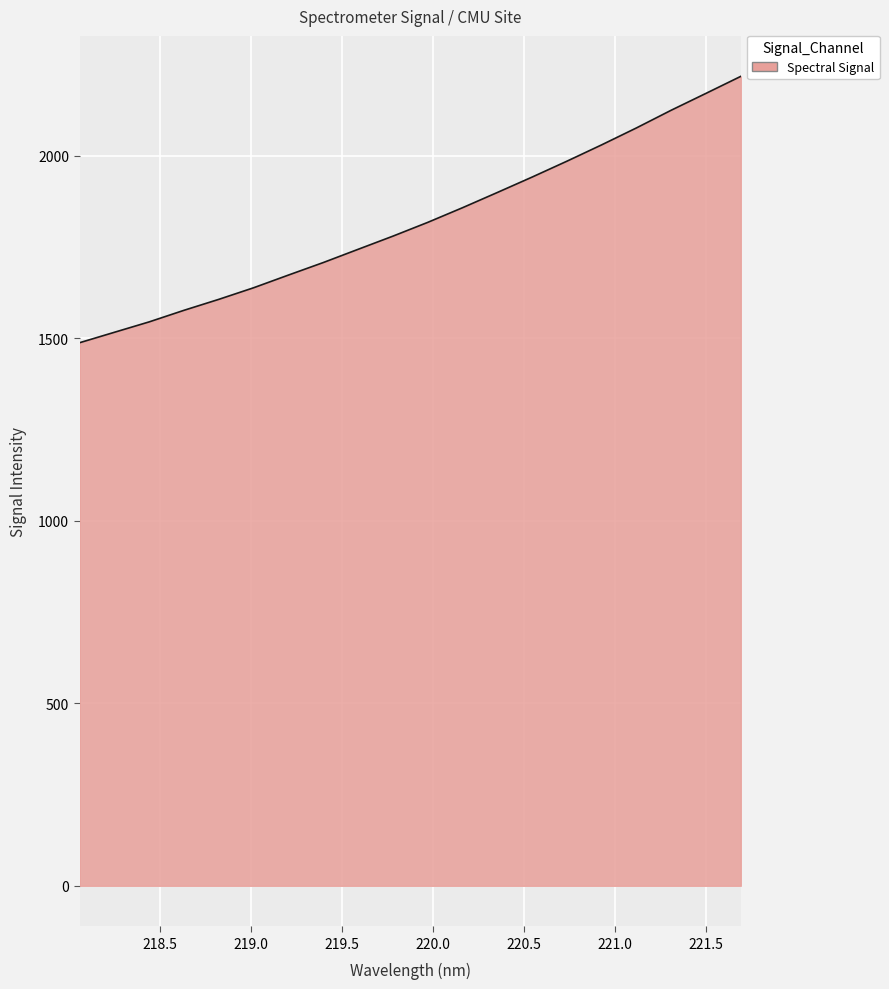

What is the difference between the maximum and minimum values?

730.0